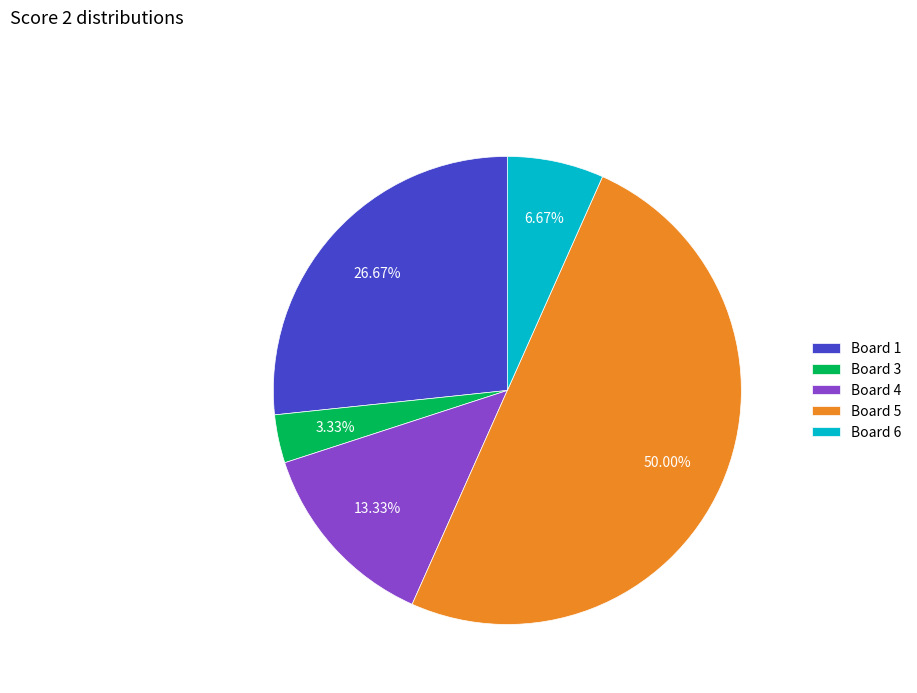

Is Board 1 the majority of the pie?

No